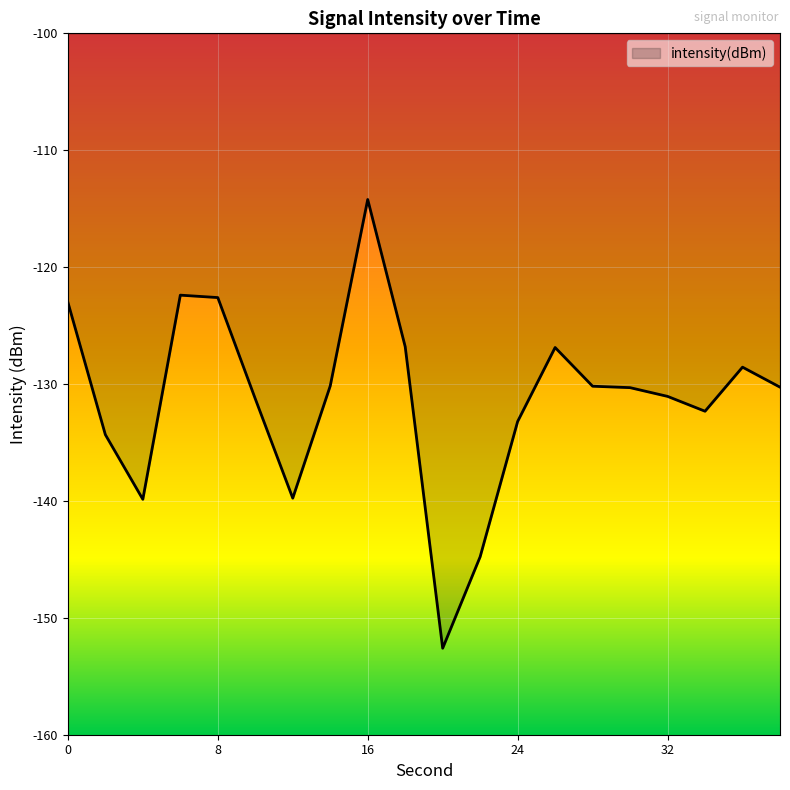

What is the difference between the maximum and second lowest values?

30.6